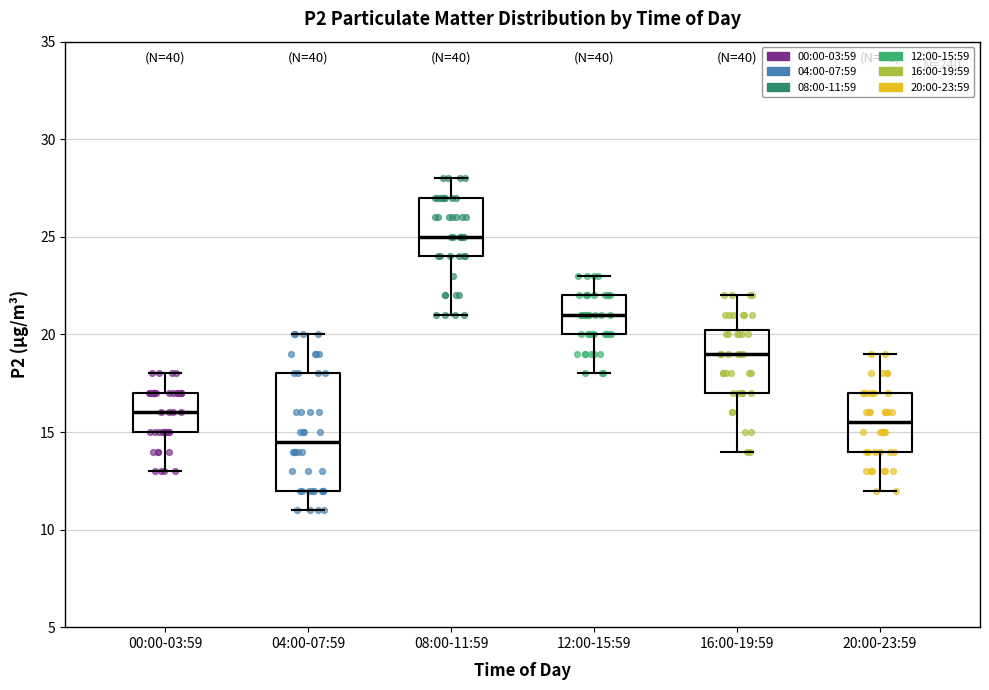

Which box has the highest median line?

08:00-11:59